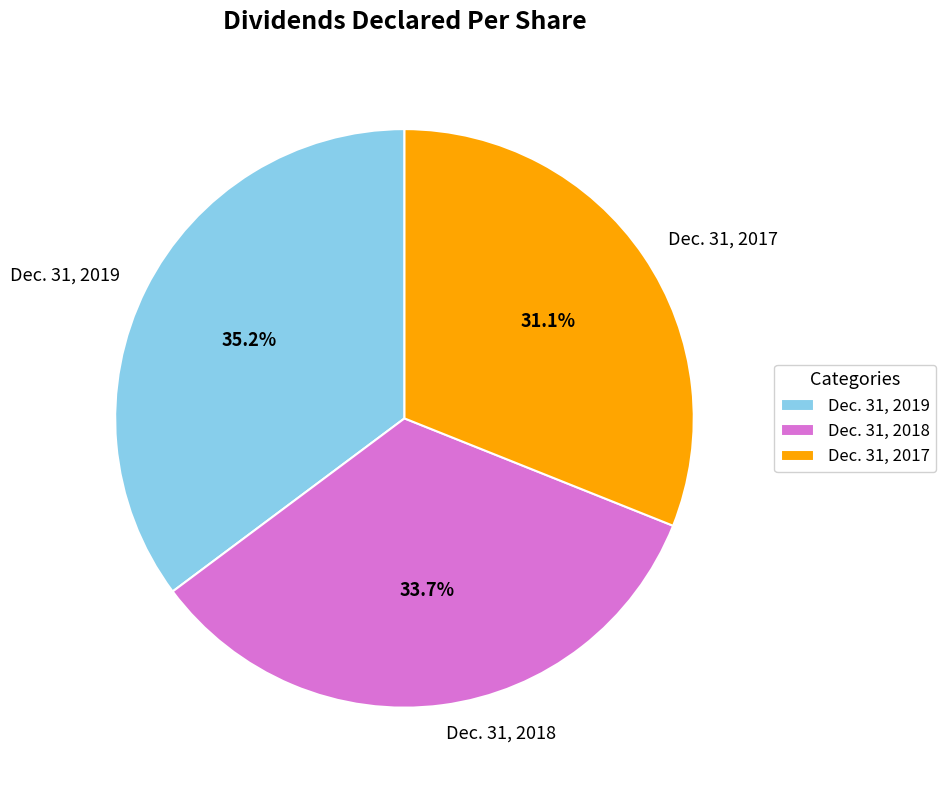

Count the number of slices in the pie.

3